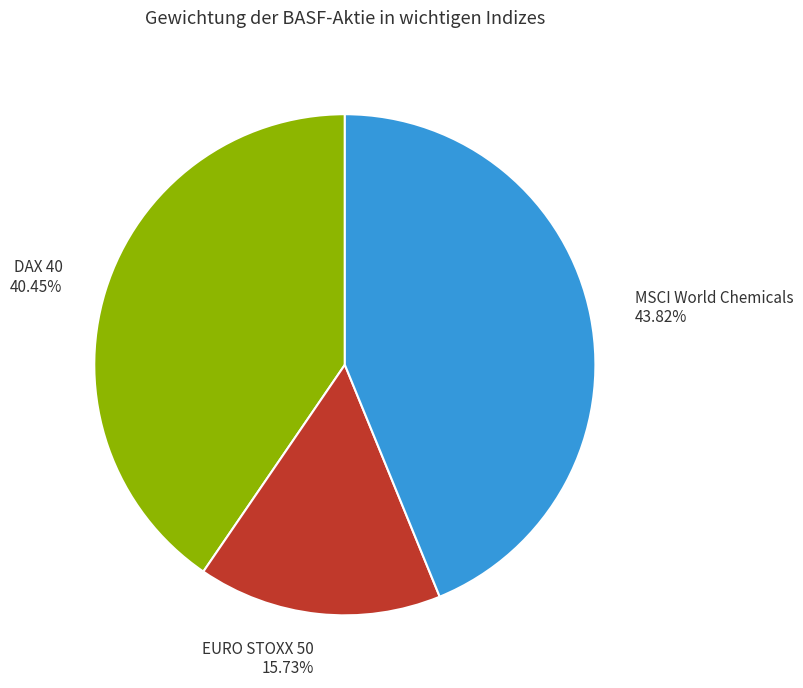

To the nearest percent, what portion does MSCI World Chemicals represent?

44%